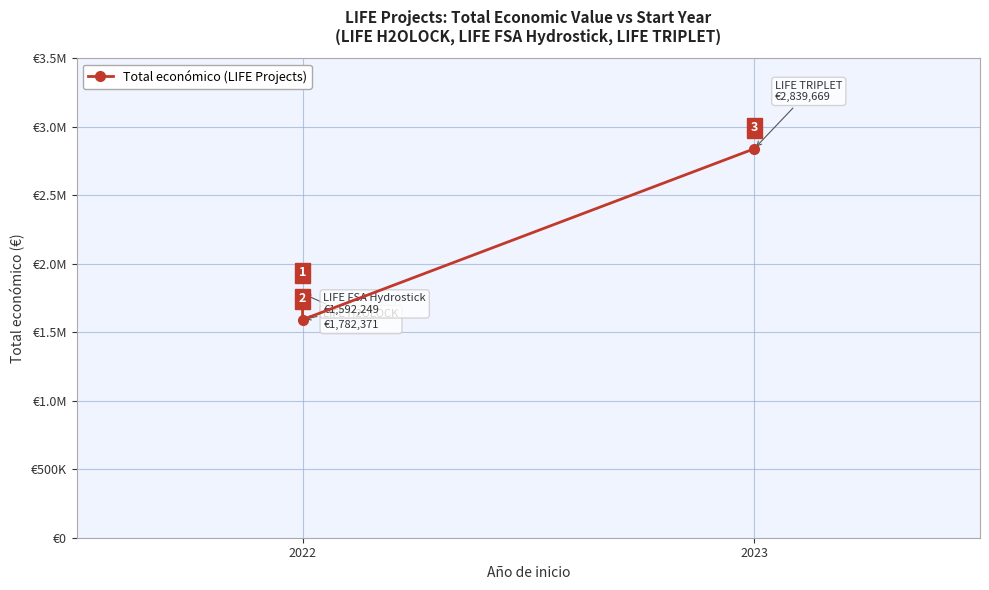

What is the difference between the maximum and minimum values?

1247420